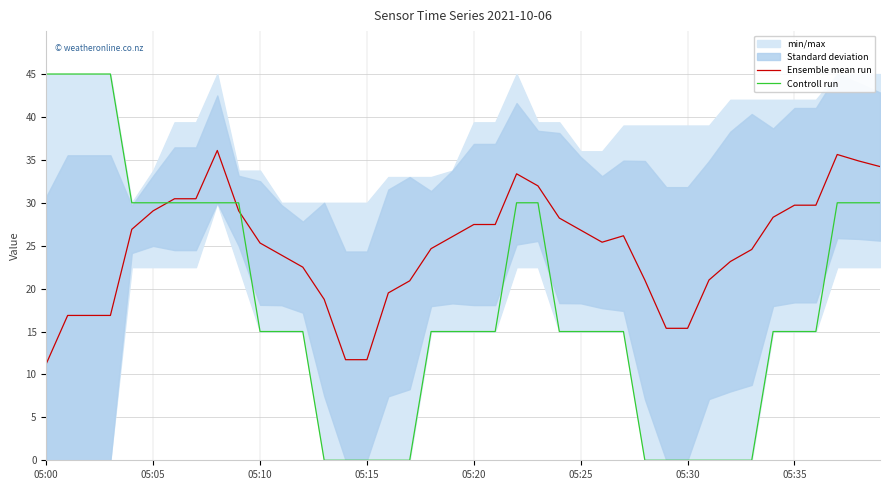

Reading left to right, what are all the values shown in this chart?

Ensemble mean run: 11.2	16.9	16.9	16.9	26.9	29.1	30.5	30.5	36.1	29.1	25.3	23.9	22.5	18.7	11.7	11.7	19.5	20.9	24.7	26.1	27.5	27.5	33.4	32.0	28.2	26.8	25.4	26.2	21.0	15.4	15.4	21.0	23.2	24.6	28.3	29.7	29.7	35.6	34.9	34.2
Controll run: 45.0	45.0	45.0	45.0	30.0	30.0	30.0	30.0	30.0	30.0	15.0	15.0	15.0	0.0	0.0	0.0	0.0	0.0	15.0	15.0	15.0	15.0	30.0	30.0	15.0	15.0	15.0	15.0	0.0	0.0	0.0	0.0	0.0	0.0	15.0	15.0	15.0	30.0	30.0	30.0